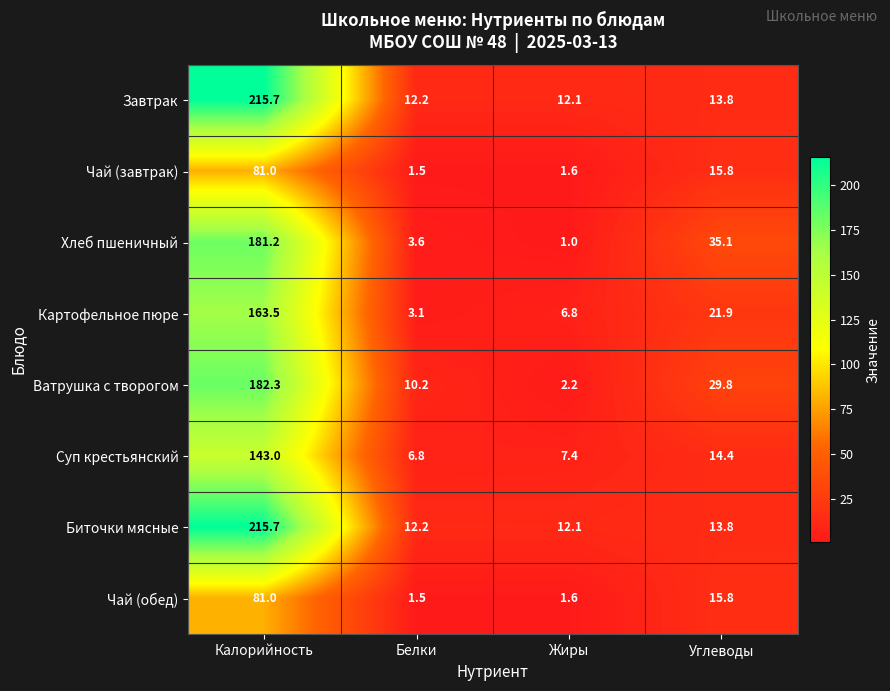

What is the maximum value shown in the chart?

215.7